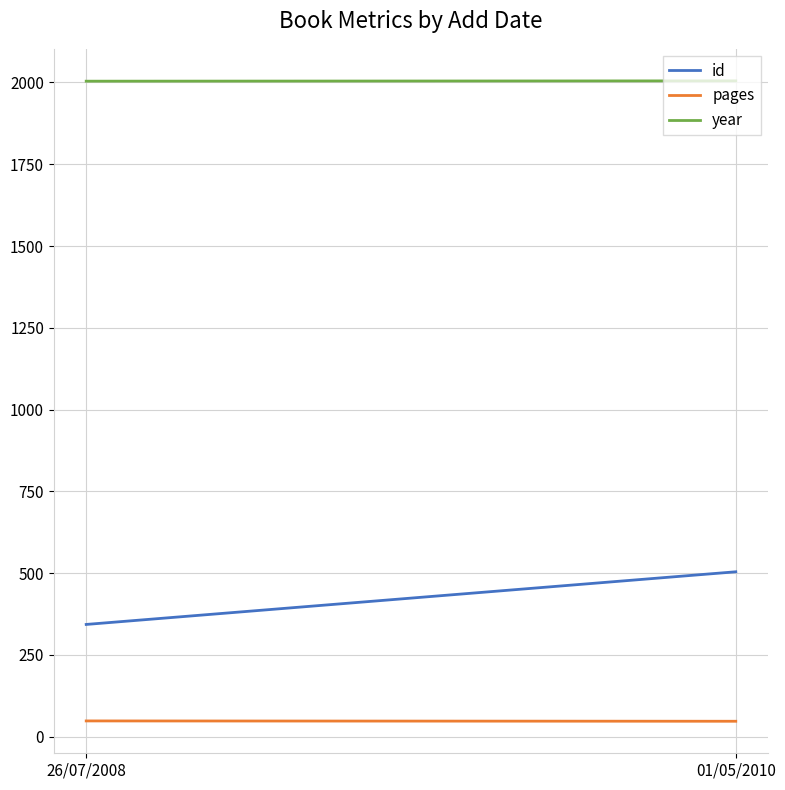

Rank the series at 01/05/2010 from highest to lowest value.

year, id, pages